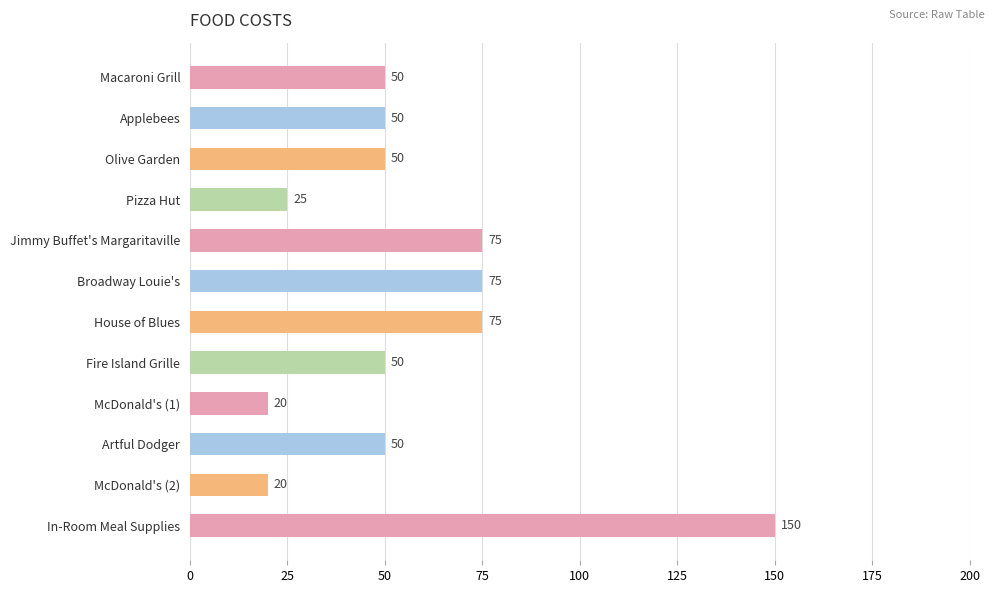

True or false: the data shows 50 at Olive Garden.

True